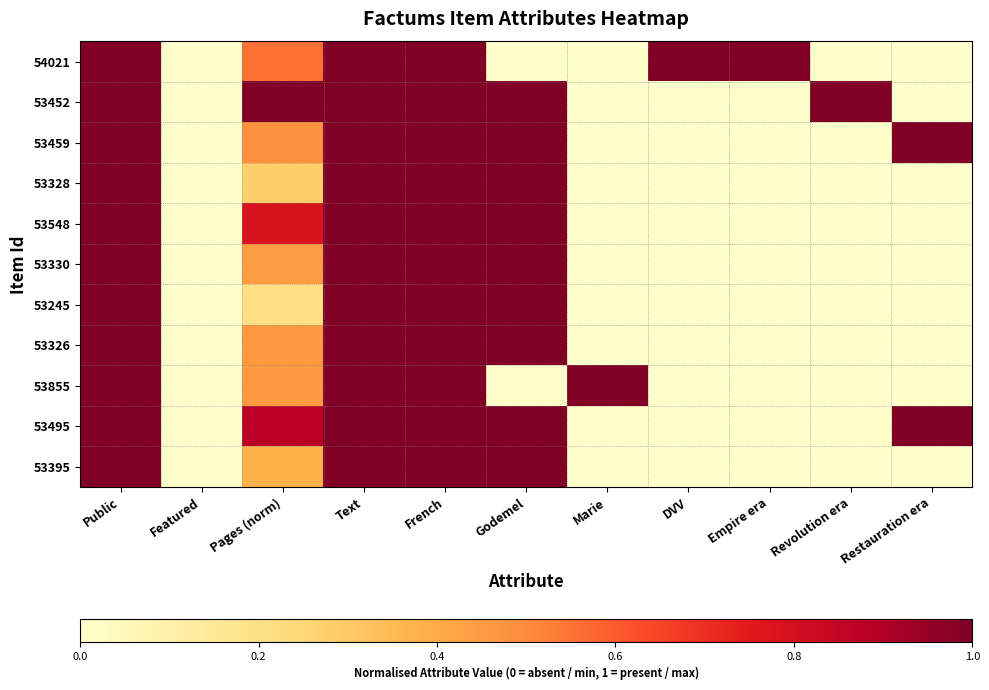

Reading left to right, what are all the values shown in this chart?

54021: Public=1.0	Featured=0.0	Pages (norm)=0.6	Text=1.0	French=1.0	Godemel=0.0	Marie=0.0	DVV=1.0	Empire era=1.0	Revolution era=0.0	Restauration era=0.0
53452: Public=1.0	Featured=0.0	Pages (norm)=1.0	Text=1.0	French=1.0	Godemel=1.0	Marie=0.0	DVV=0.0	Empire era=0.0	Revolution era=1.0	Restauration era=0.0
53459: Public=1.0	Featured=0.0	Pages (norm)=0.5	Text=1.0	French=1.0	Godemel=1.0	Marie=0.0	DVV=0.0	Empire era=0.0	Revolution era=0.0	Restauration era=1.0
53328: Public=1.0	Featured=0.0	Pages (norm)=0.3	Text=1.0	French=1.0	Godemel=1.0	Marie=0.0	DVV=0.0	Empire era=0.0	Revolution era=0.0	Restauration era=0.0
53548: Public=1.0	Featured=0.0	Pages (norm)=0.8	Text=1.0	French=1.0	Godemel=1.0	Marie=0.0	DVV=0.0	Empire era=0.0	Revolution era=0.0	Restauration era=0.0
53330: Public=1.0	Featured=0.0	Pages (norm)=0.4	Text=1.0	French=1.0	Godemel=1.0	Marie=0.0	DVV=0.0	Empire era=0.0	Revolution era=0.0	Restauration era=0.0
53245: Public=1.0	Featured=0.0	Pages (norm)=0.2	Text=1.0	French=1.0	Godemel=1.0	Marie=0.0	DVV=0.0	Empire era=0.0	Revolution era=0.0	Restauration era=0.0
53326: Public=1.0	Featured=0.0	Pages (norm)=0.5	Text=1.0	French=1.0	Godemel=1.0	Marie=0.0	DVV=0.0	Empire era=0.0	Revolution era=0.0	Restauration era=0.0
53855: Public=1.0	Featured=0.0	Pages (norm)=0.5	Text=1.0	French=1.0	Godemel=0.0	Marie=1.0	DVV=0.0	Empire era=0.0	Revolution era=0.0	Restauration era=0.0
53495: Public=1.0	Featured=0.0	Pages (norm)=0.9	Text=1.0	French=1.0	Godemel=1.0	Marie=0.0	DVV=0.0	Empire era=0.0	Revolution era=0.0	Restauration era=1.0
53395: Public=1.0	Featured=0.0	Pages (norm)=0.4	Text=1.0	French=1.0	Godemel=1.0	Marie=0.0	DVV=0.0	Empire era=0.0	Revolution era=0.0	Restauration era=0.0